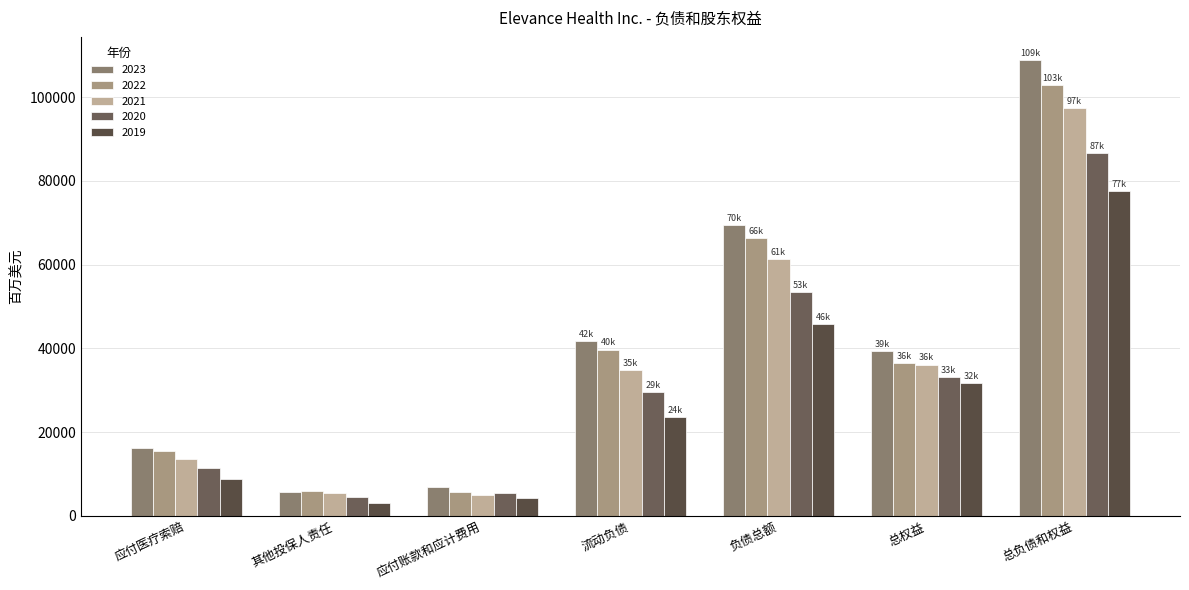

What is the maximum value for 2021?

97460